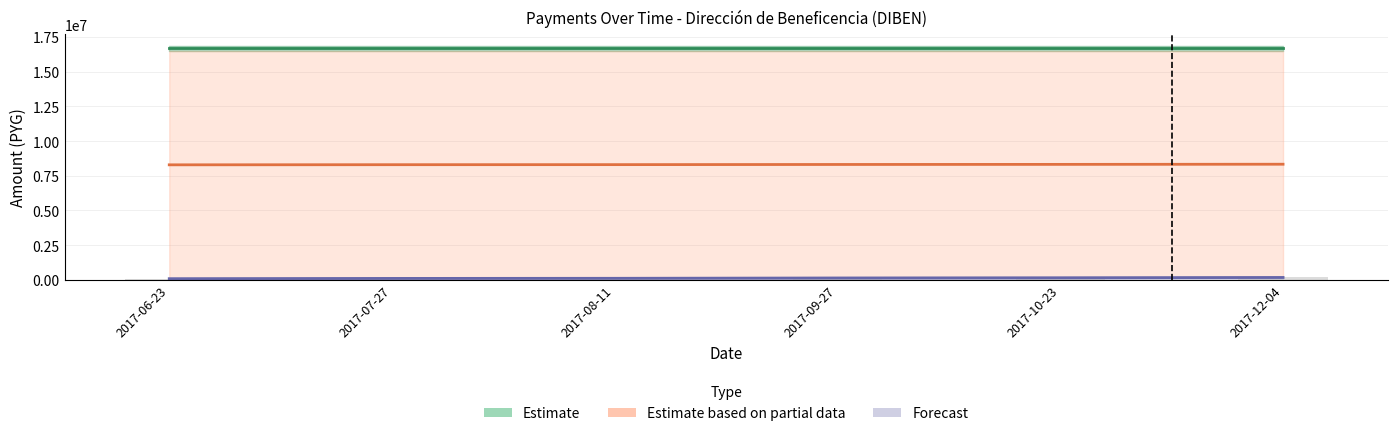

At which category is the sum across all series the highest?

2017-12-04